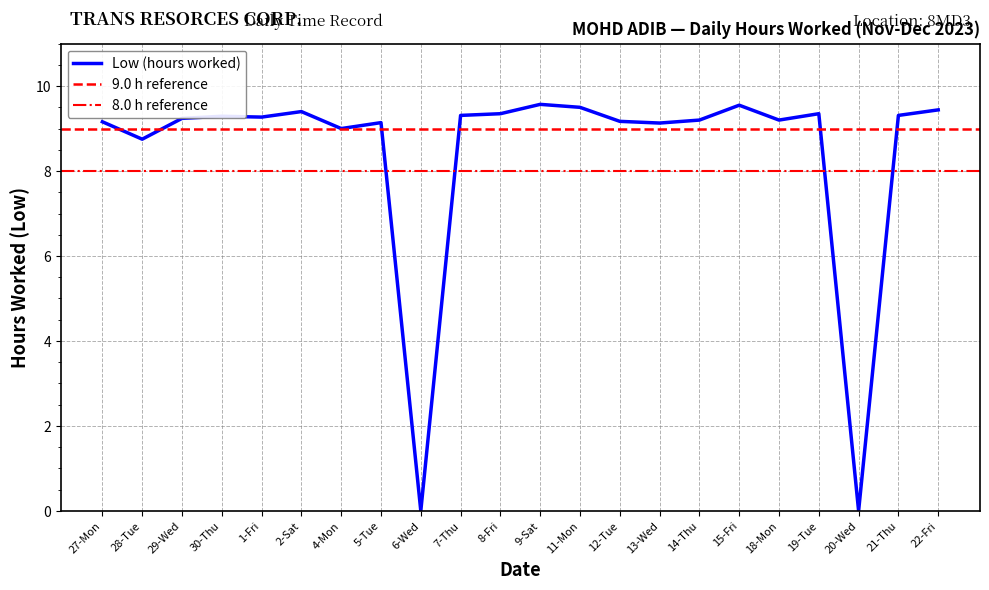

What is the change in value from 29-Wed to 9-Sat?

+0.3